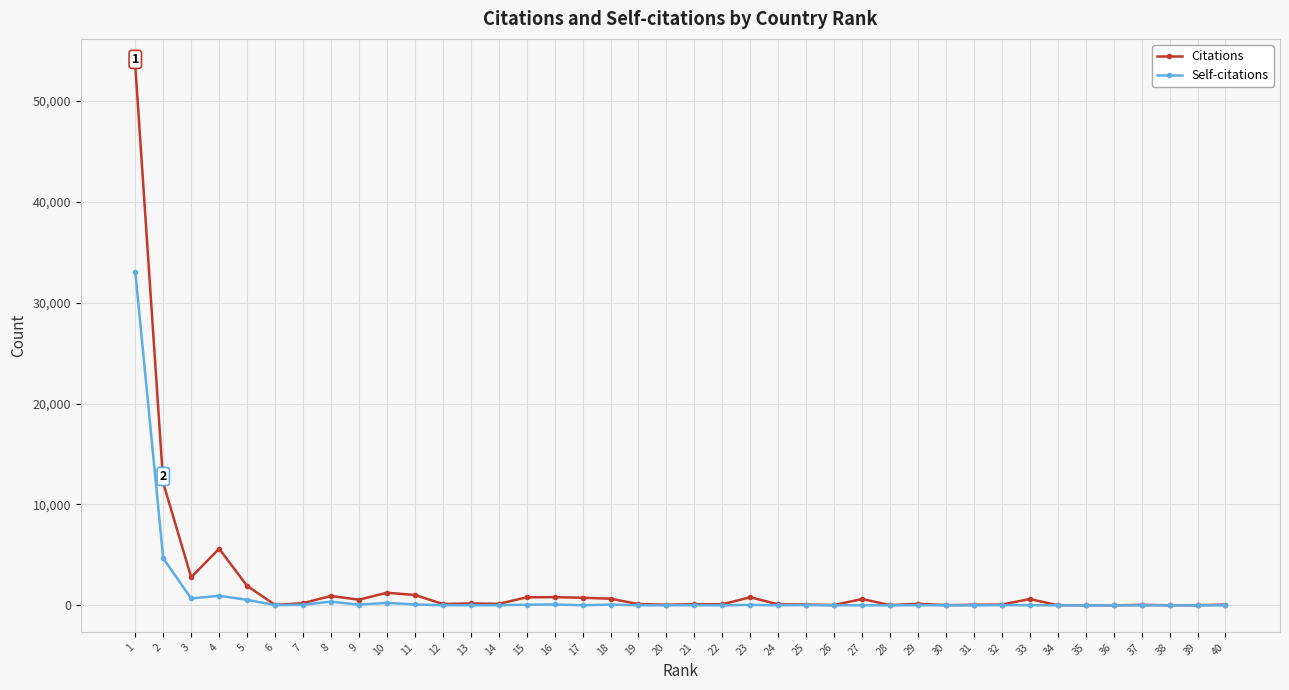

True or false: Self-citations has more than 1 interior local peaks.

True